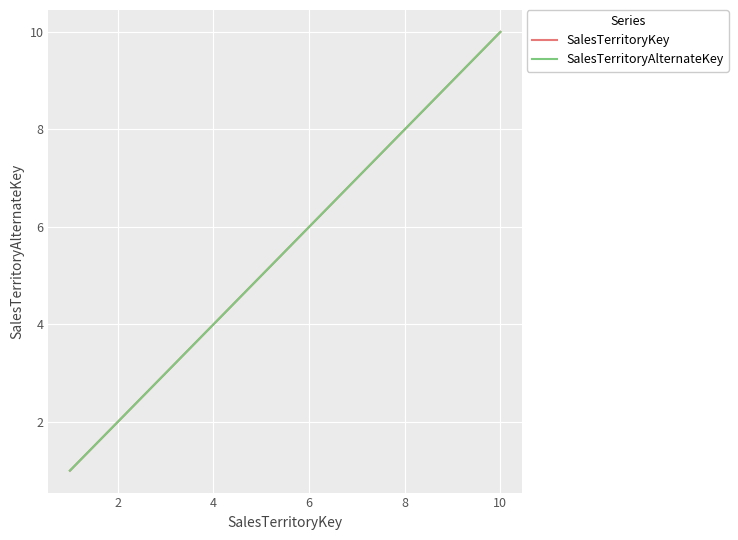

Which series has the largest range (max minus min)?

SalesTerritoryKey